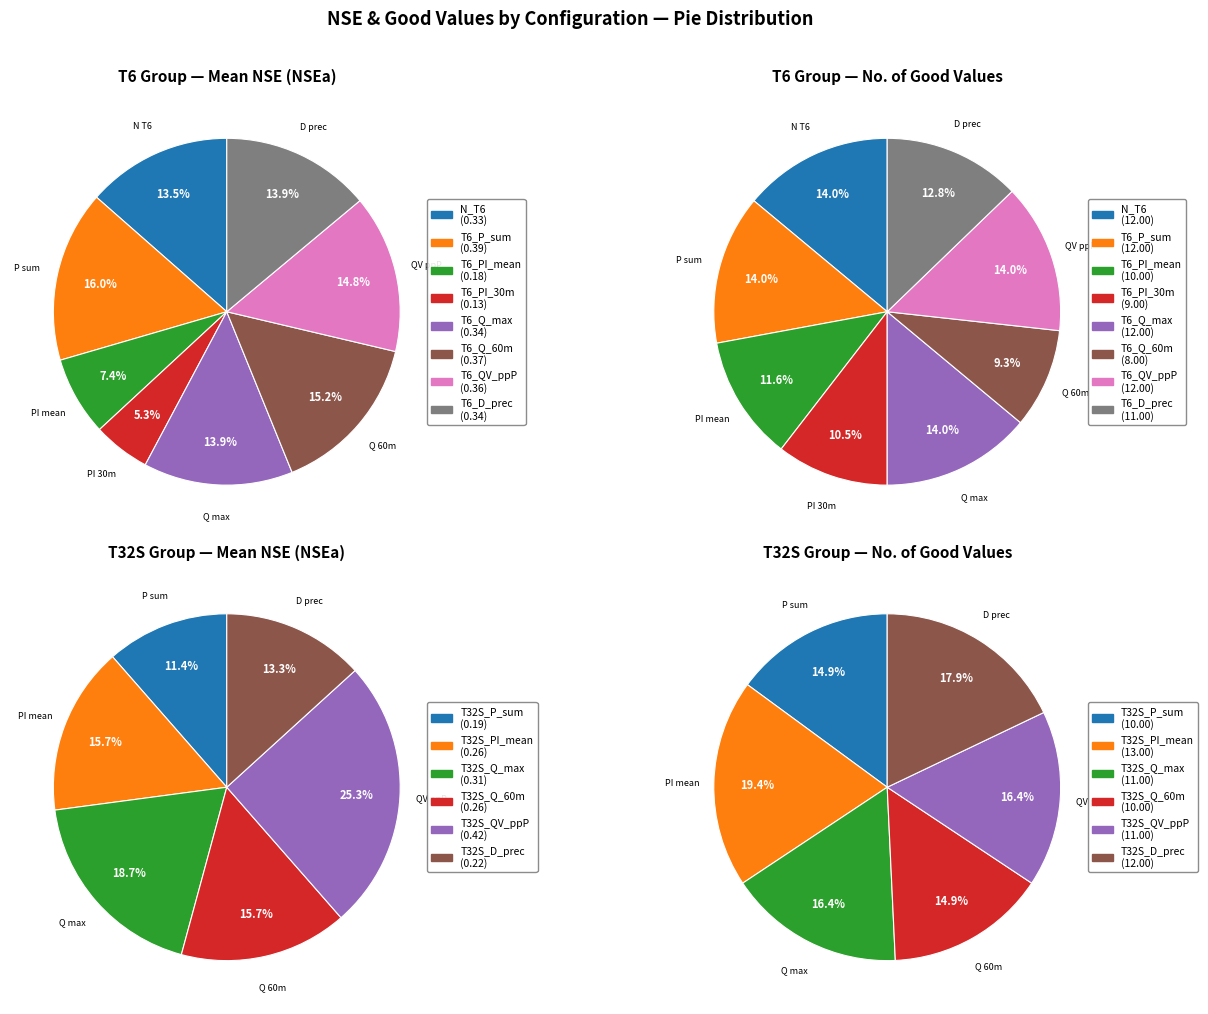

Is the sum of T32S_Q_max and T6_Q_max greater than half?

No